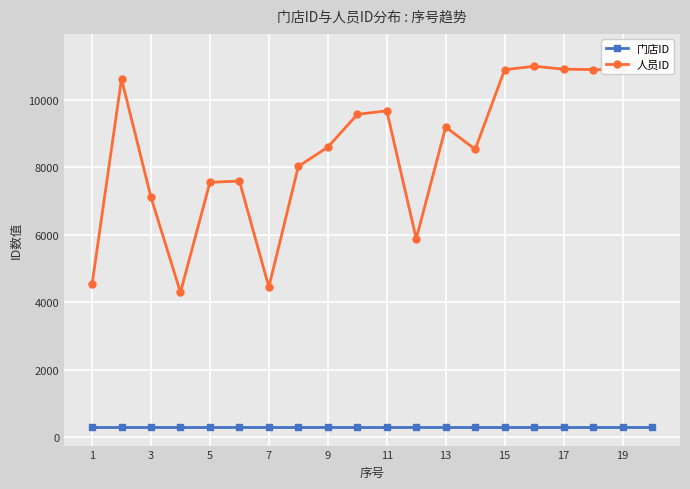

How many data points in 人员ID are above 9190?

9